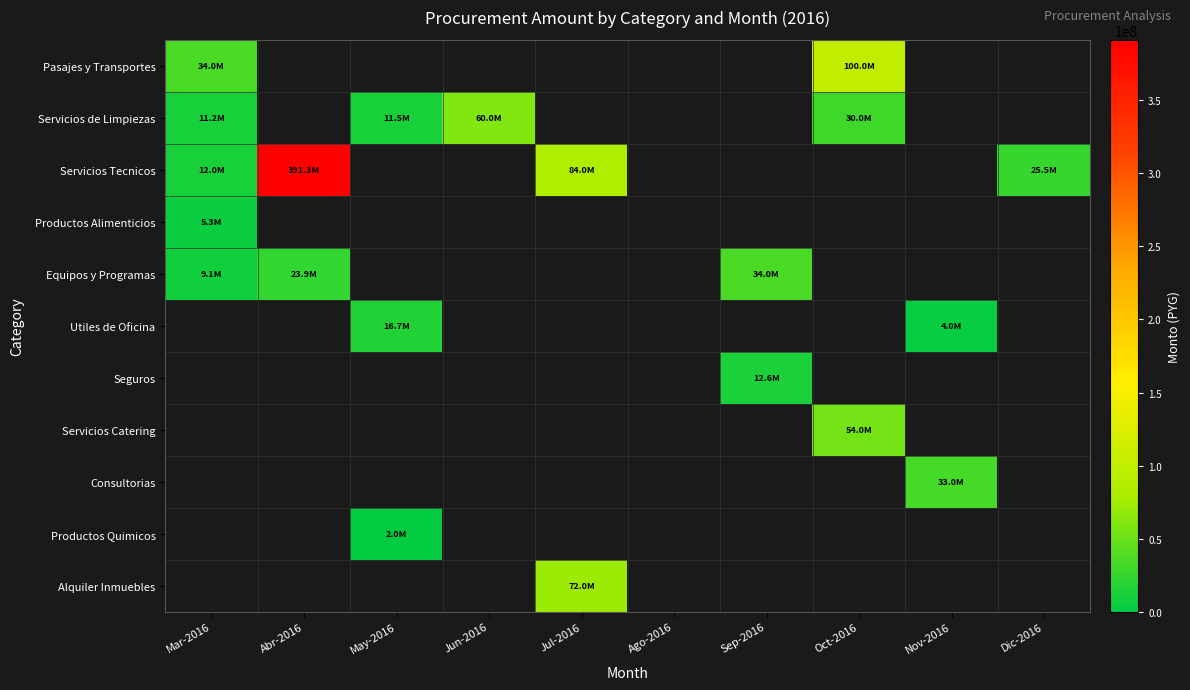

What is the smallest value displayed?

1999000.0